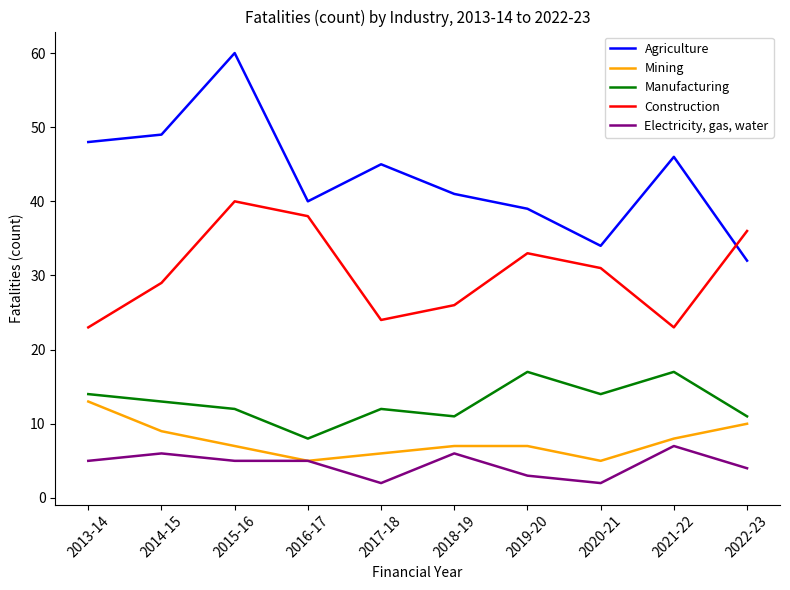

At 2021-22, list the series in order from smallest to largest.

Electricity, gas, water, Mining, Manufacturing, Construction, Agriculture